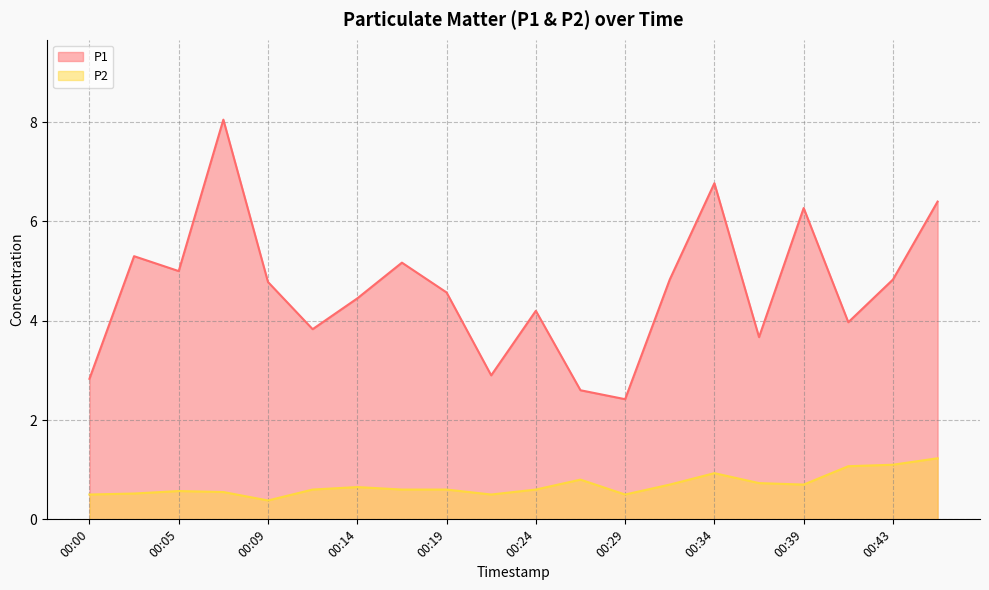

At which label does P2 reach its minimum?

00:09